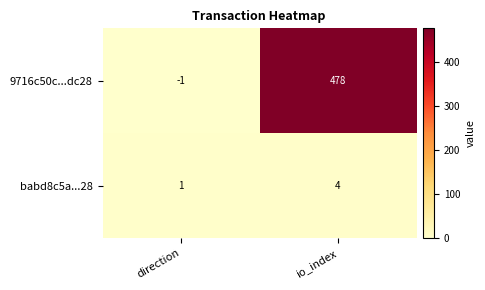

What is the greatest value displayed?

478